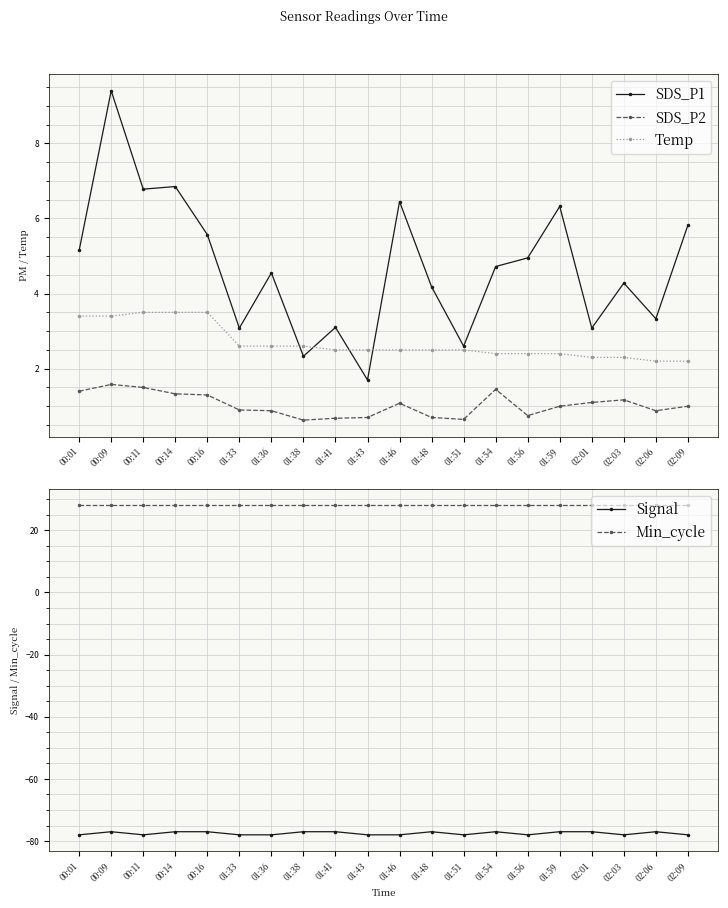

Reading right to left, transcribe all the data shown in this chart.

SDS_P1: 5.8	3.3	4.3	3.1	6.3	5.0	4.7	2.6	4.2	6.5	1.7	3.1	2.3	4.5	3.1	5.6	6.8	6.8	9.4	5.2
SDS_P2: 1.0	0.9	1.2	1.1	1.0	0.8	1.4	0.7	0.7	1.1	0.7	0.7	0.6	0.9	0.9	1.3	1.3	1.5	1.6	1.4
Temp: 2.2	2.2	2.3	2.3	2.4	2.4	2.4	2.5	2.5	2.5	2.5	2.5	2.6	2.6	2.6	3.5	3.5	3.5	3.4	3.4
Signal: -78.0	-77.0	-78.0	-77.0	-77.0	-78.0	-77.0	-78.0	-77.0	-78.0	-78.0	-77.0	-77.0	-78.0	-78.0	-77.0	-77.0	-78.0	-77.0	-78.0
Min_cycle: 28.0	28.0	28.0	28.0	28.0	28.0	28.0	28.0	28.0	28.0	28.0	28.0	28.0	28.0	28.0	28.0	28.0	28.0	28.0	28.0